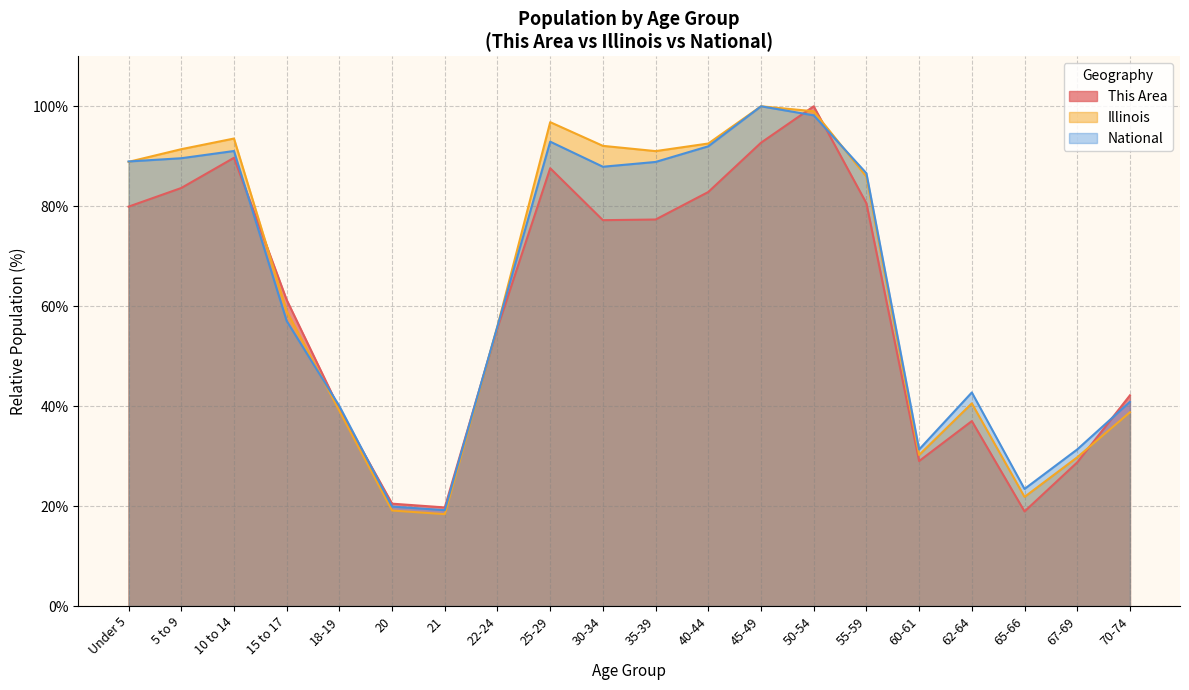

What is the sum of all This Area values?

1204.0